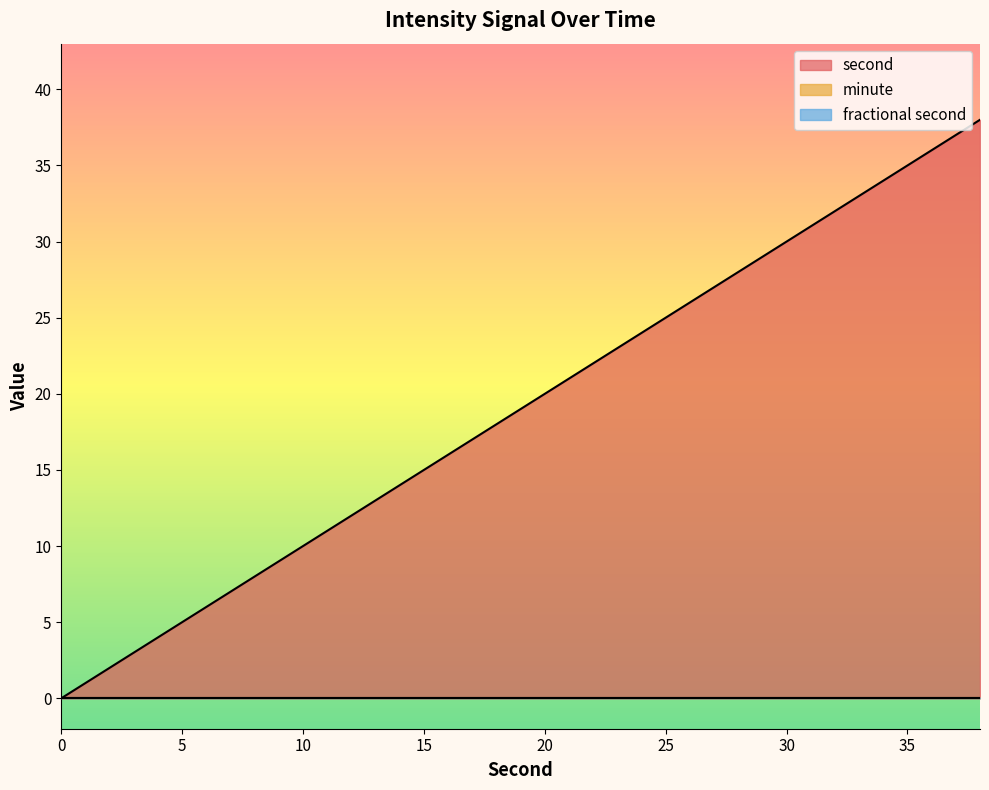

Is the value of minute at 8 greater than the value of fractional second at 26?

No